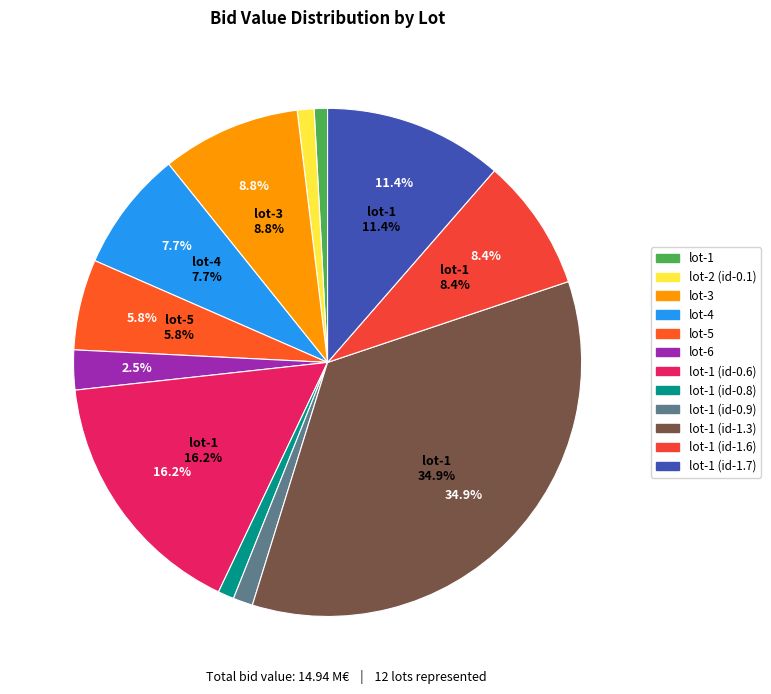

Do lot-1 (id-0.9) and lot-5 together represent more than half of the pie?

No